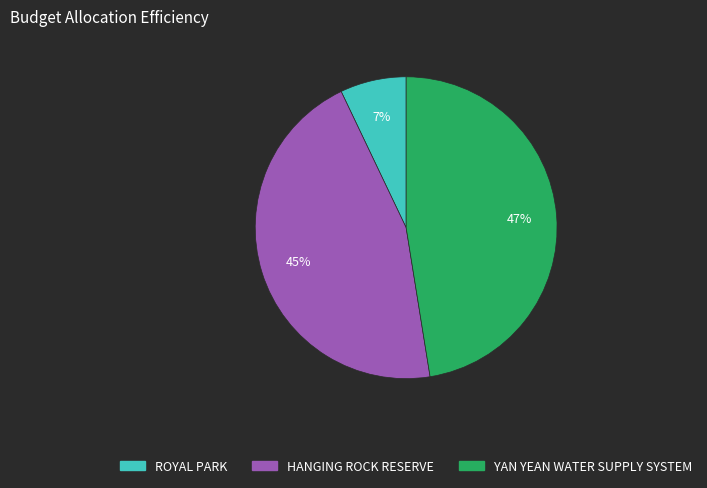

Rank the categories by value from highest to lowest.

YAN YEAN WATER SUPPLY SYSTEM, HANGING ROCK RESERVE, ROYAL PARK